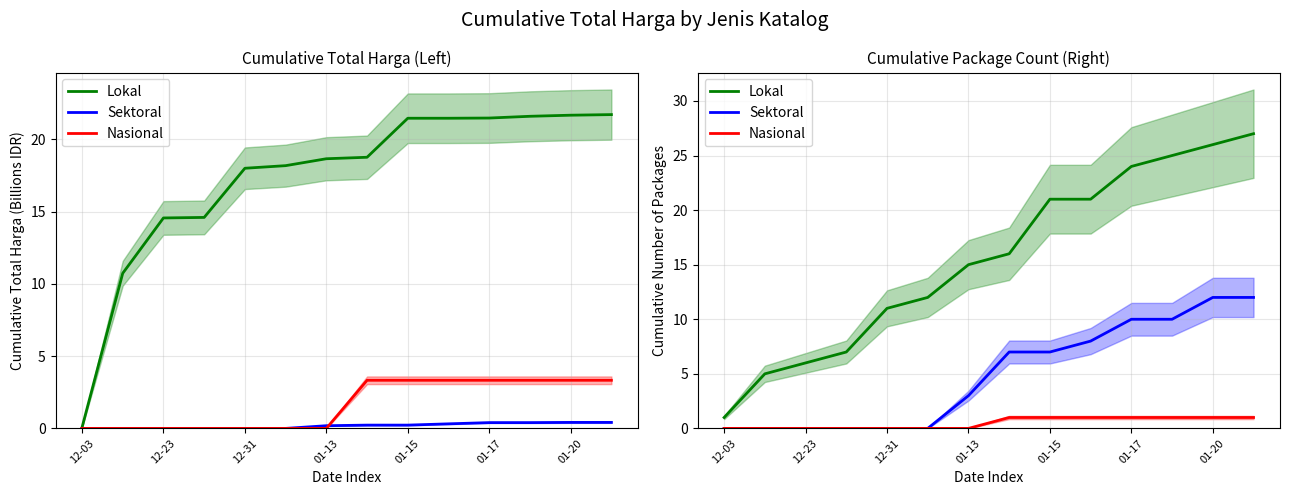

Rank the series by their average value, from highest to lowest.

Lokal, Sektoral, Nasional